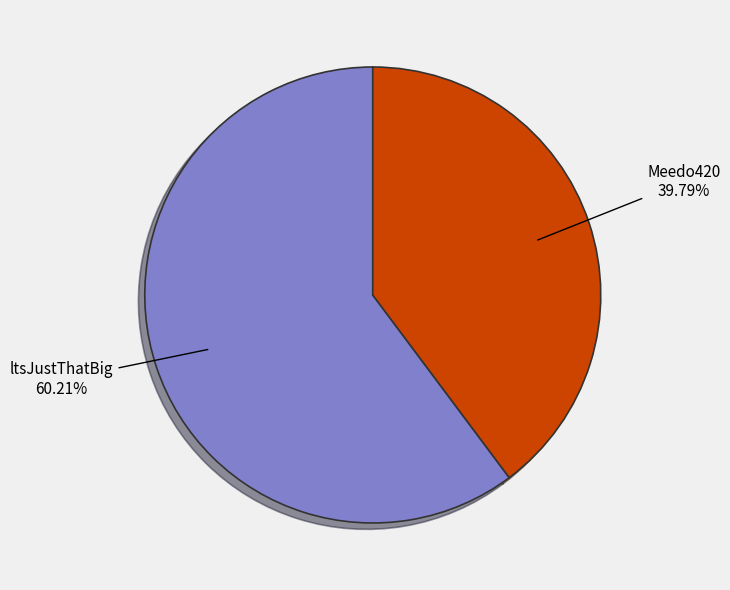

Does any single category account for the majority?

Yes